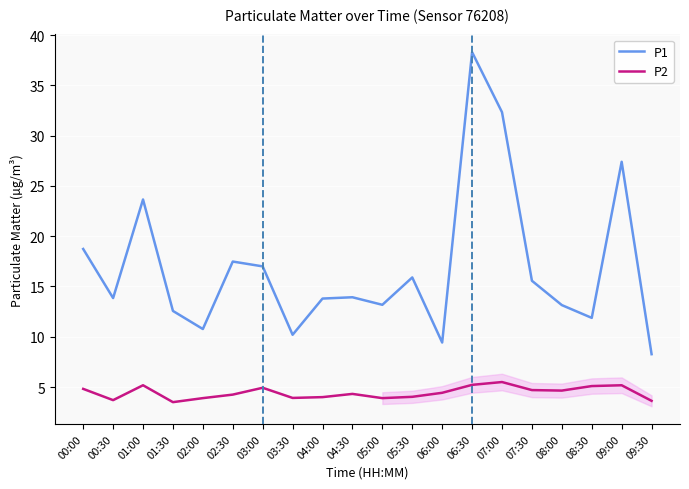

The value of P2 at 00:00 is 1.3. True or false?

False